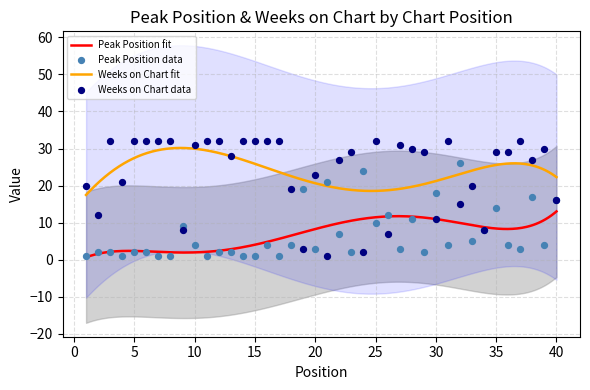

At how many categories does at least one series exceed 22?

28